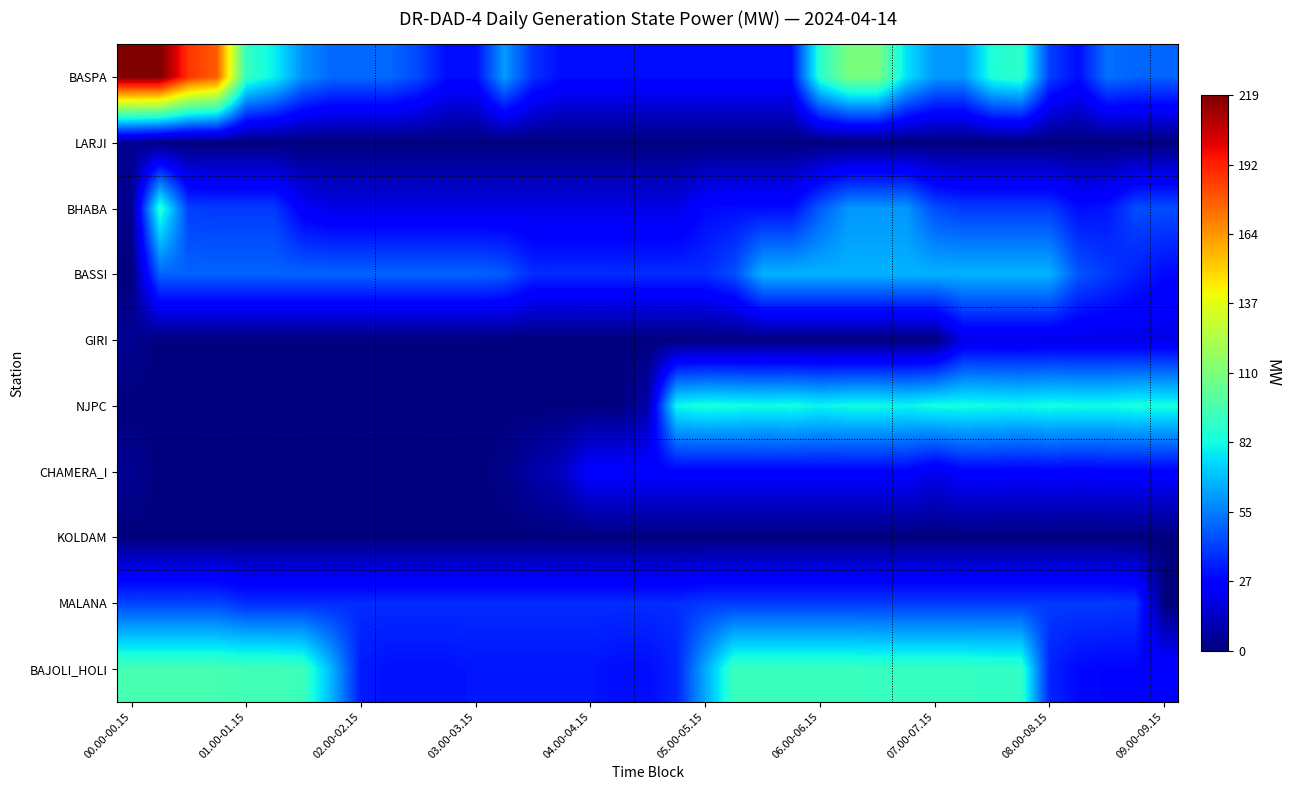

Which series has the largest range (max minus min)?

BASPA